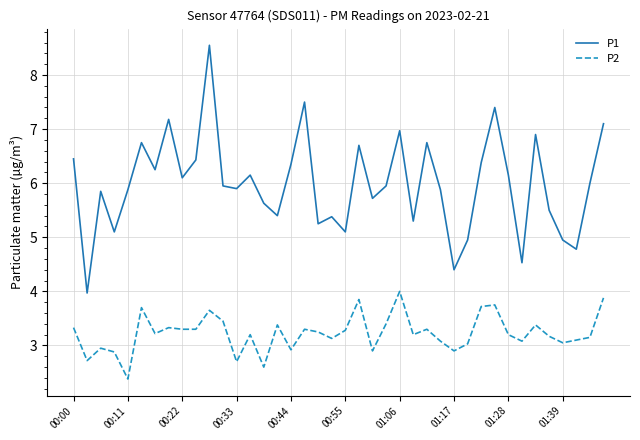

At how many categories does at least one series exceed 4?

39